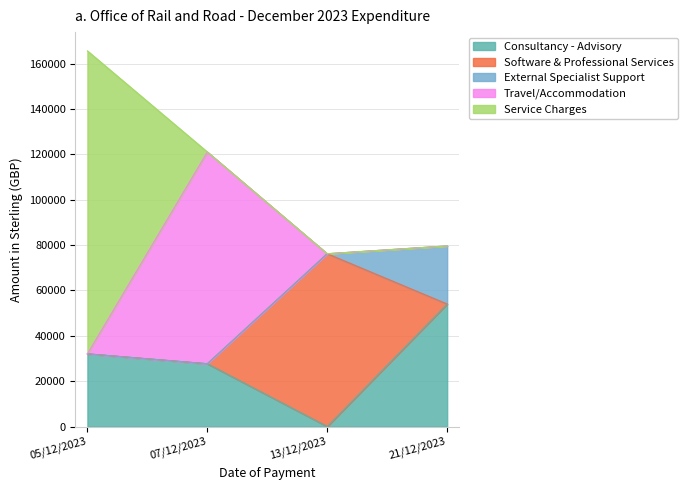

Rank the series by their average value, from lowest to highest.

External Specialist Support, Software & Professional Services, Travel/Accommodation, Consultancy - Advisory, Service Charges